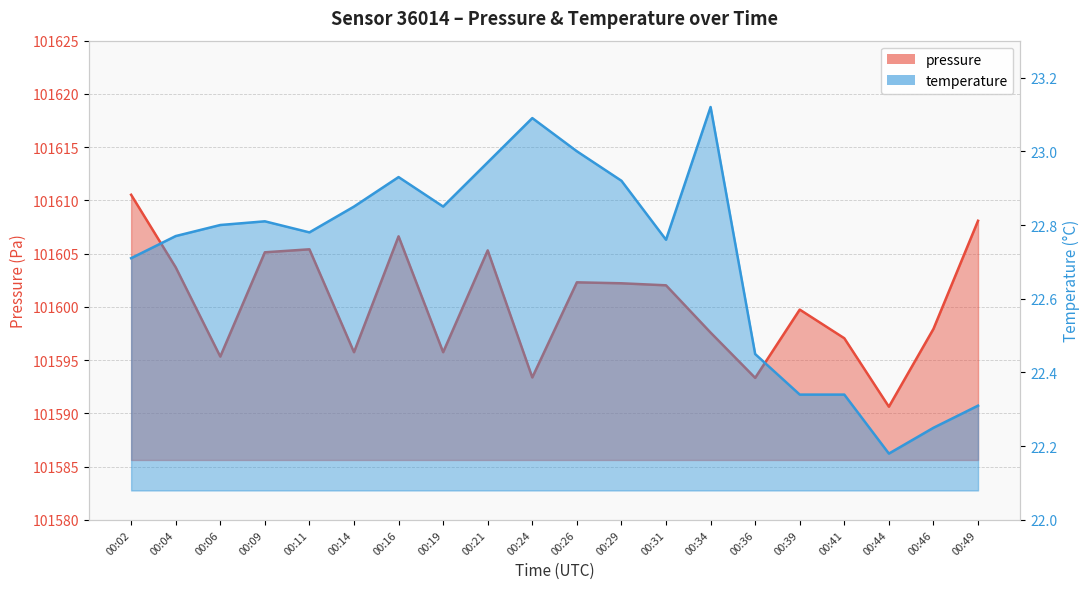

At 00:29, list the series in order from smallest to largest.

temperature, pressure